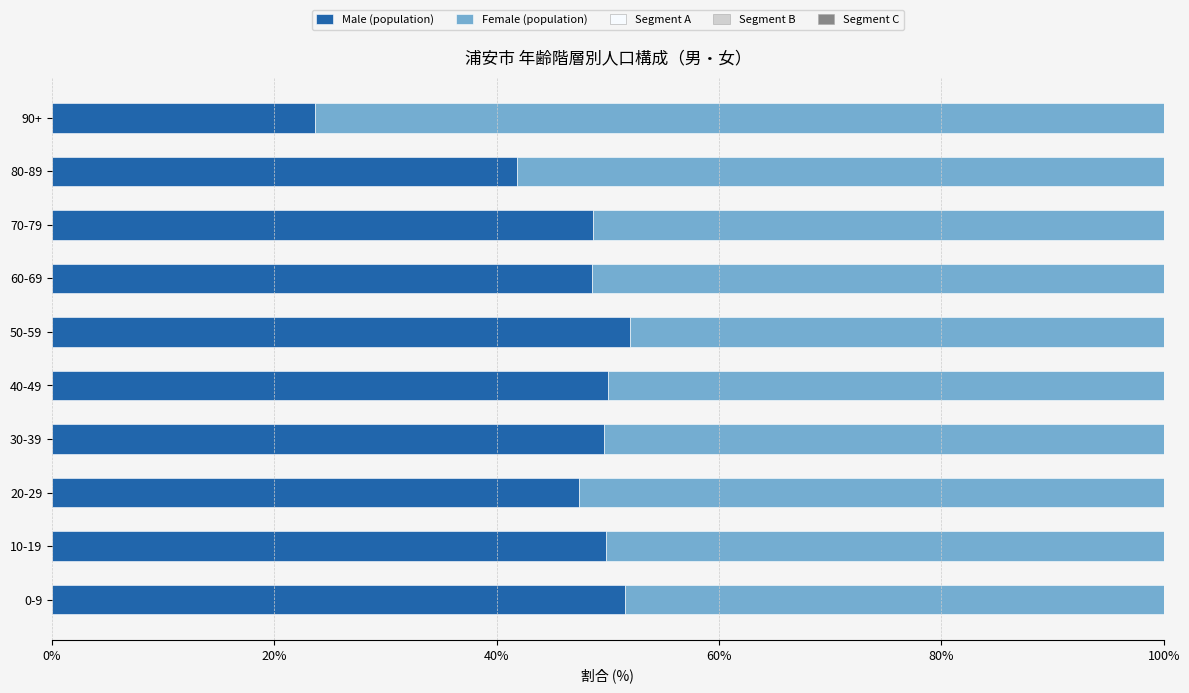

How many distinct data groups are displayed?

2